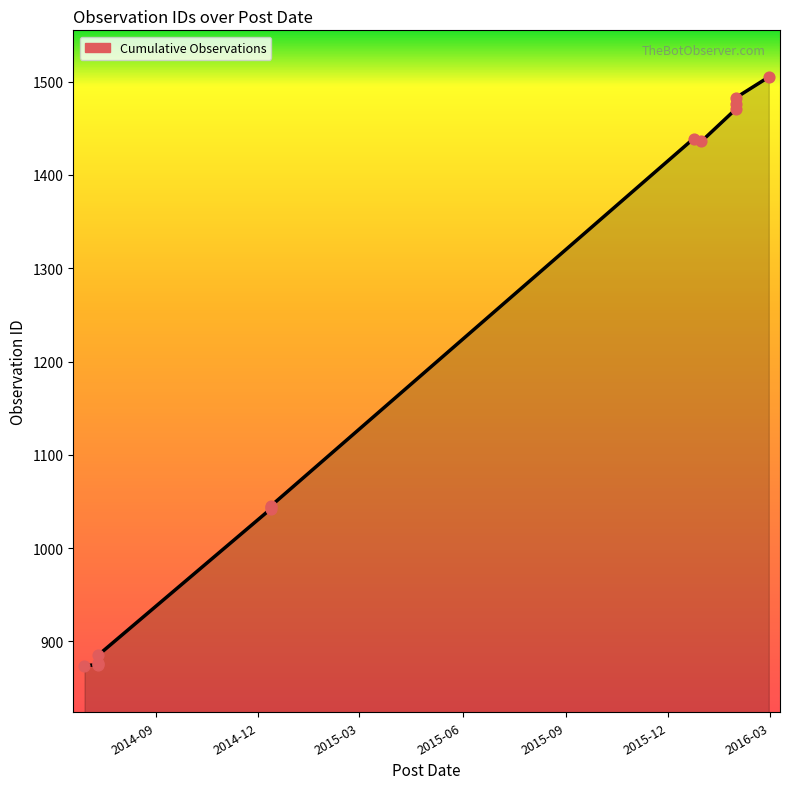

Approximately how many times larger is the value at 2014-07-11 compared to 2014-07-11?

1.0